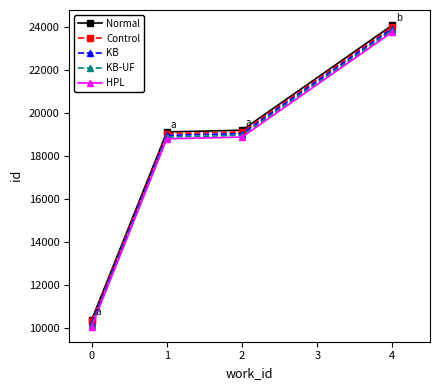

Reading left to right, list all the values displayed in this chart.

Normal: 10374	19113	19191	24084
Control: 10294	19033	19111	24004
KB: 10214	18953	19031	23924
KB-UF: 10134	18873	18951	23844
HPL: 10054	18793	18871	23764